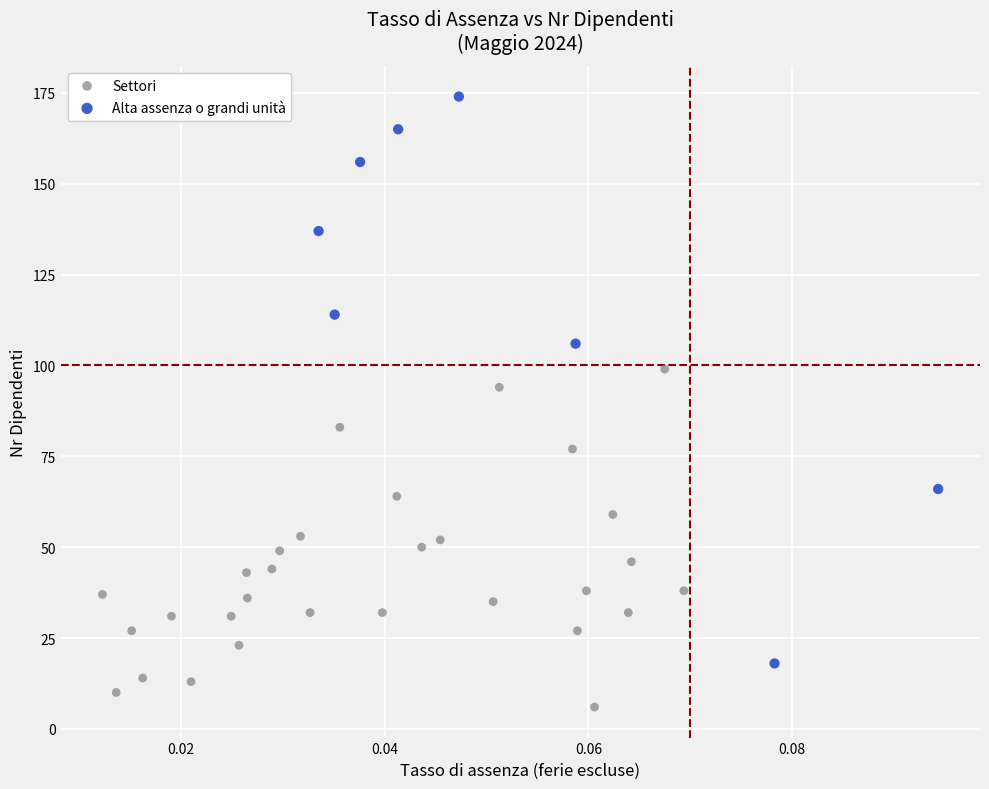

Which series has the widest spread of Y values?

Alta assenza o grandi unità